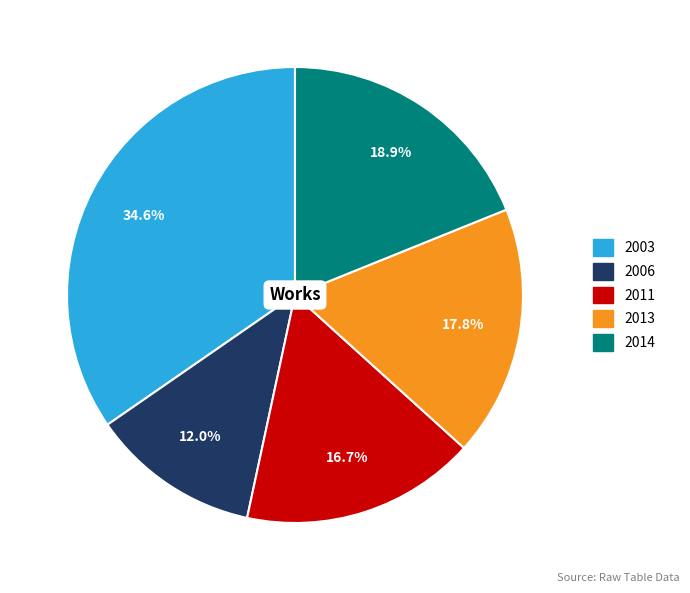

Is there a majority slice in this chart?

No